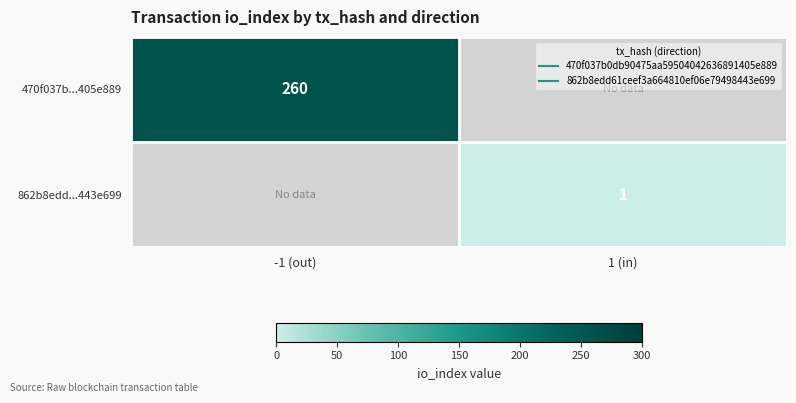

What is the sum of the 862b8edd...443e699 values at -1 (out) and 1 (in)?

1